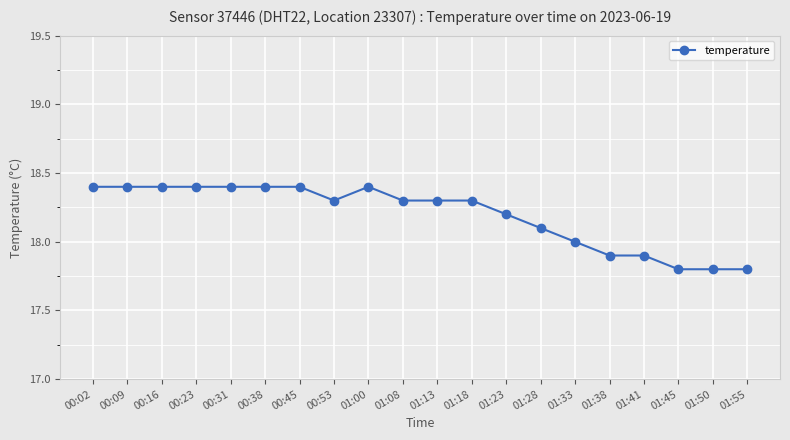

What is the average value?

18.2